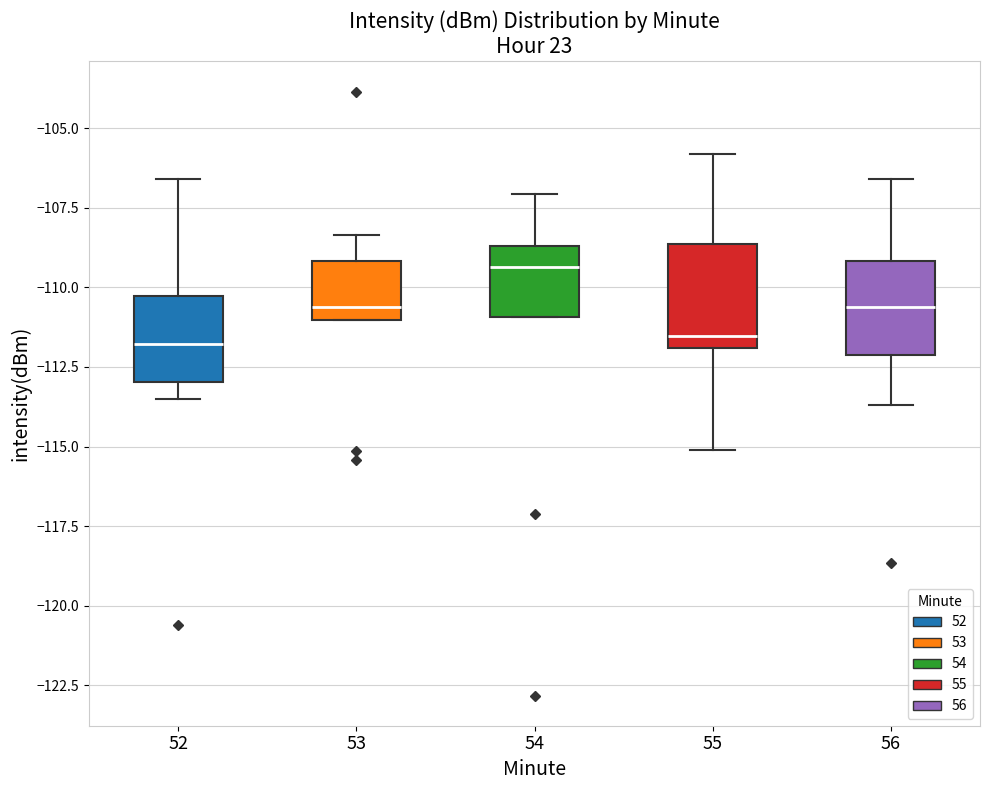

Where does the median line of the box at x = 55 sit on the y-axis? The values are not printed on the chart, so give them approximately, as read against the axis.

-111.5